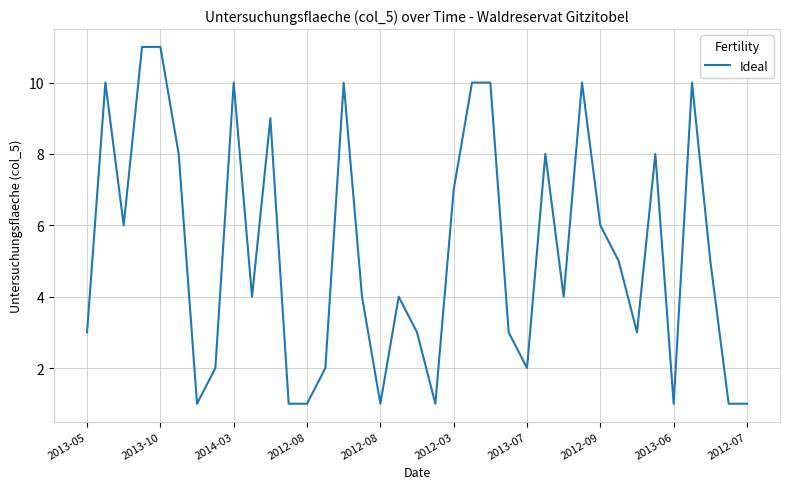

What is the difference between the maximum and minimum values?

10